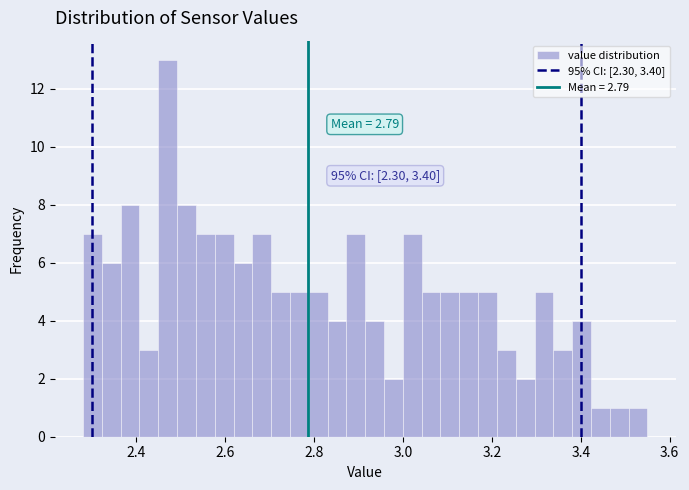

Read against the x-axis, roughly where is the centre of the tallest bar?

2.48